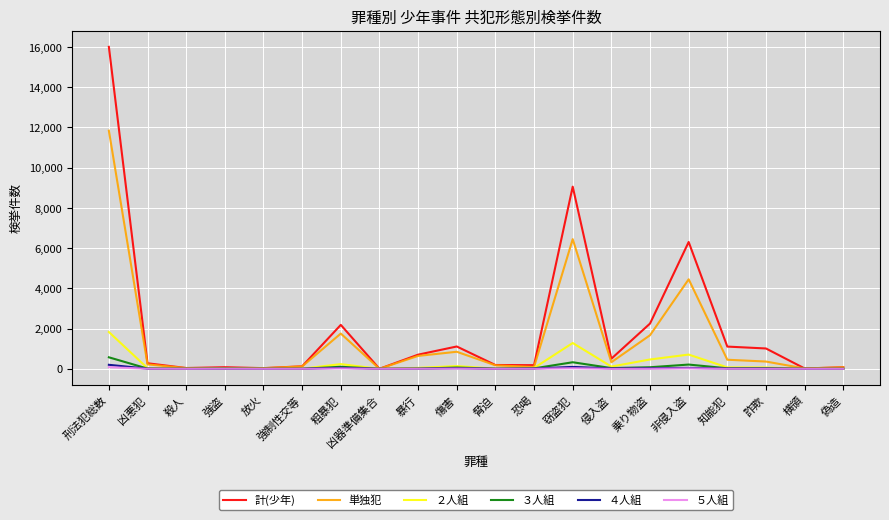

How many series are shown in this chart?

6